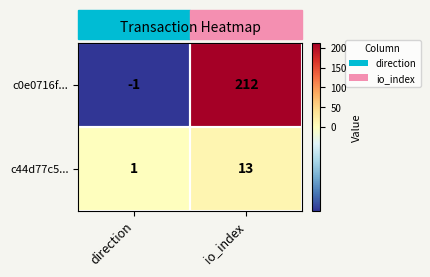

What is the average value of the c0e0716f... series?

106